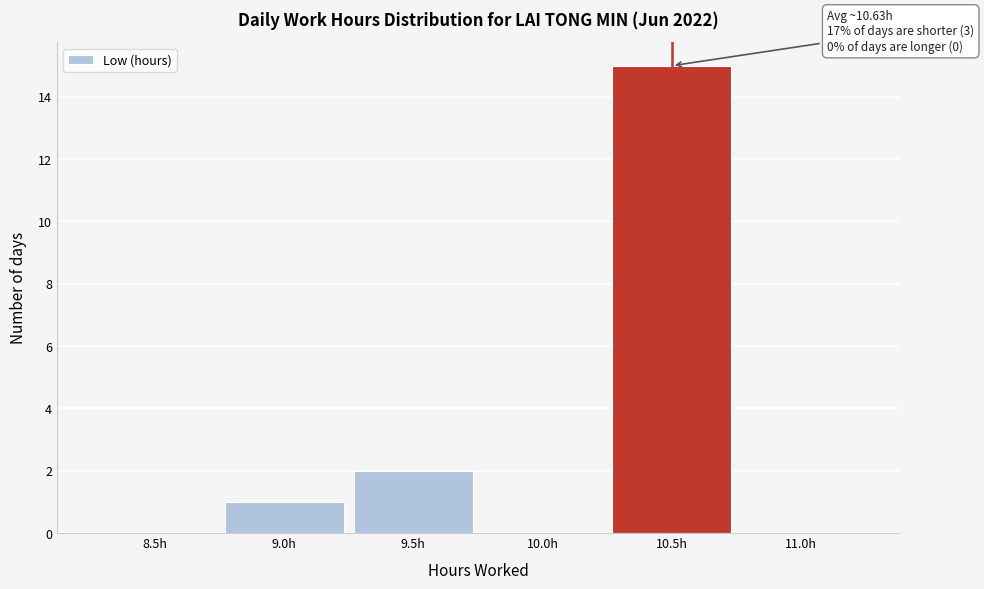

Reading right to left, transcribe all the data shown in this chart.

11.0h=0	10.5h=15	10.0h=0	9.5h=2	9.0h=1	8.5h=0